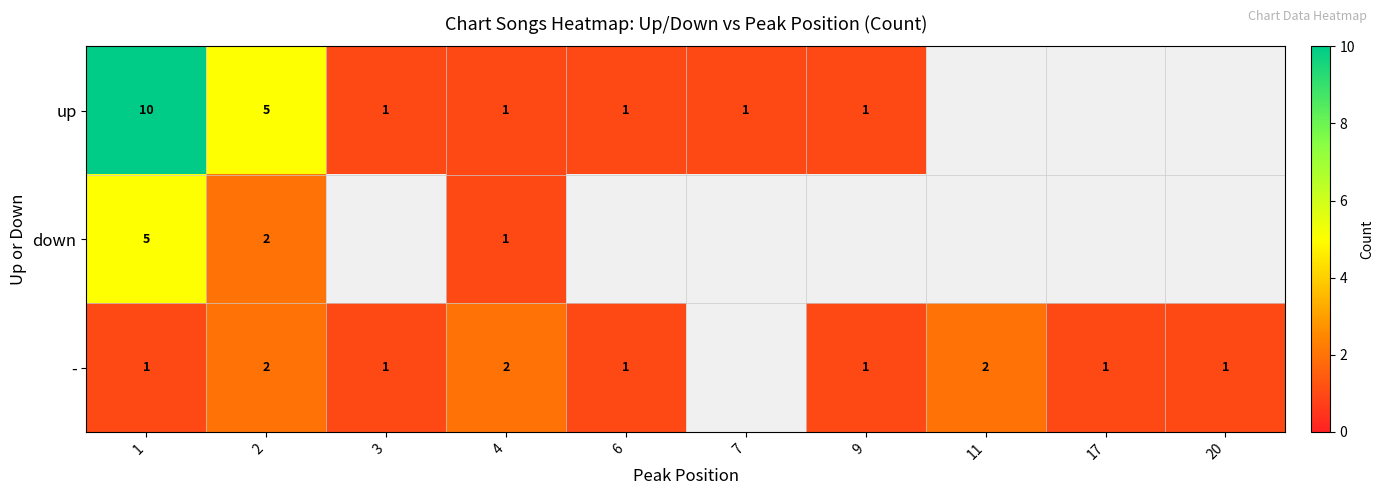

What is the sum of the - values at 1 and 4?

3